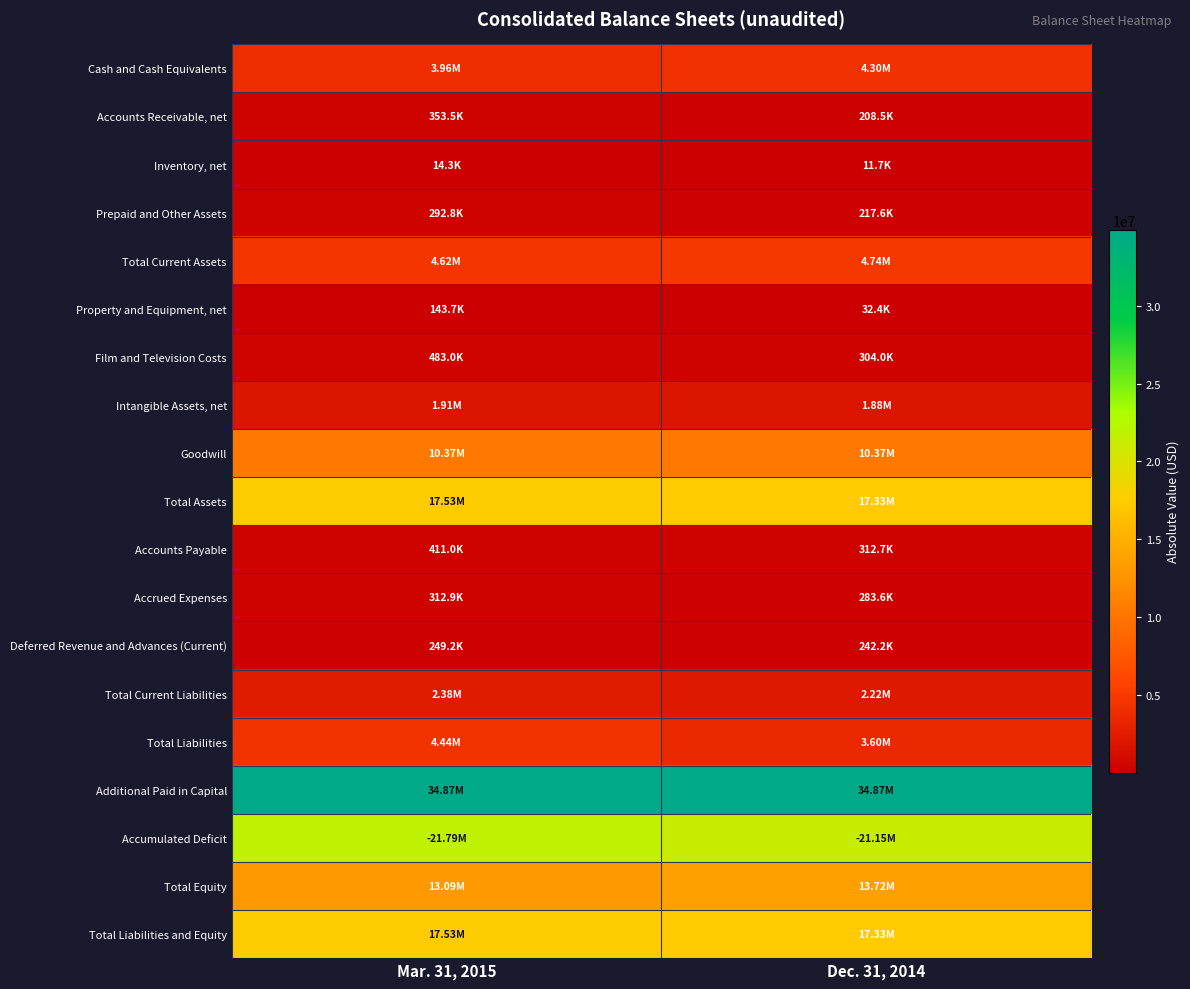

At which category is the sum across all series the highest?

Mar. 31, 2015